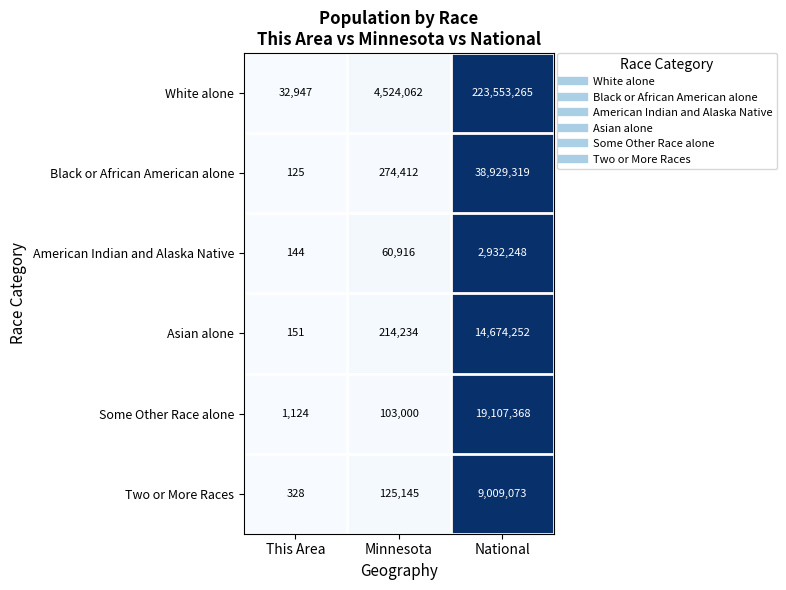

Is the value of Two or More Races at This Area greater than the value of Asian alone at National?

No